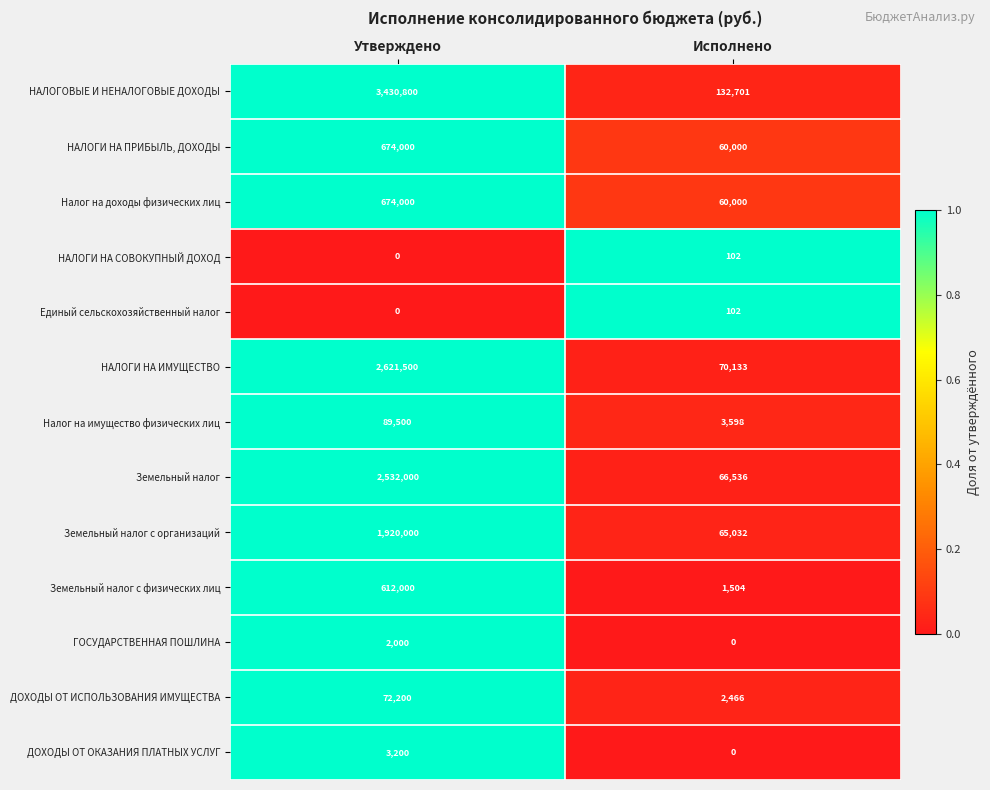

What is the spread (max minus min) of values at Исполнено?

132701